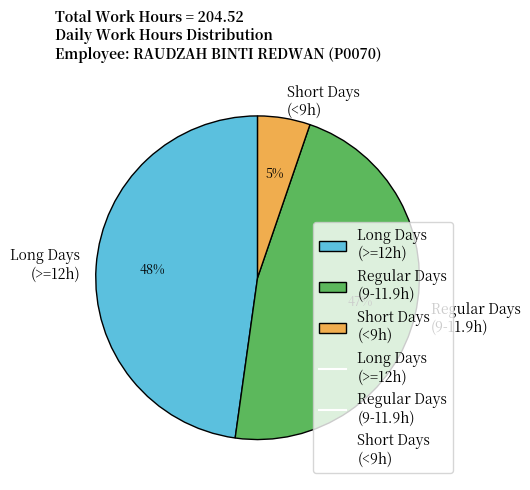

Is Short Days (<9h) the majority of the pie?

No